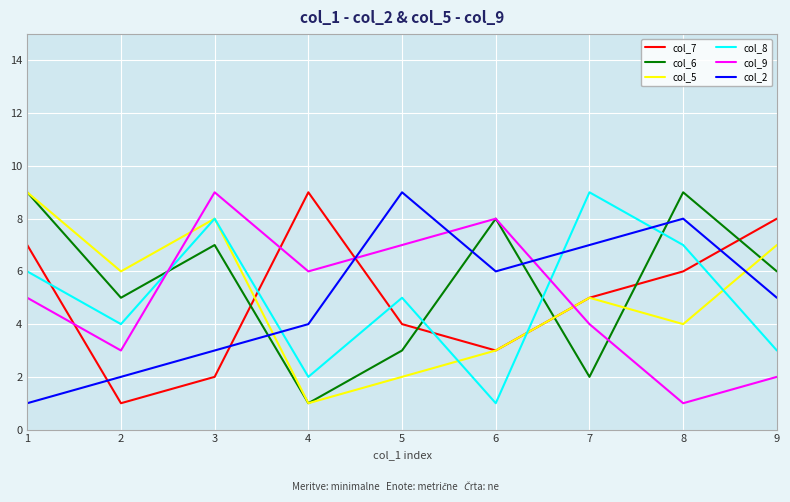

At which label does col_6 reach its minimum?

4